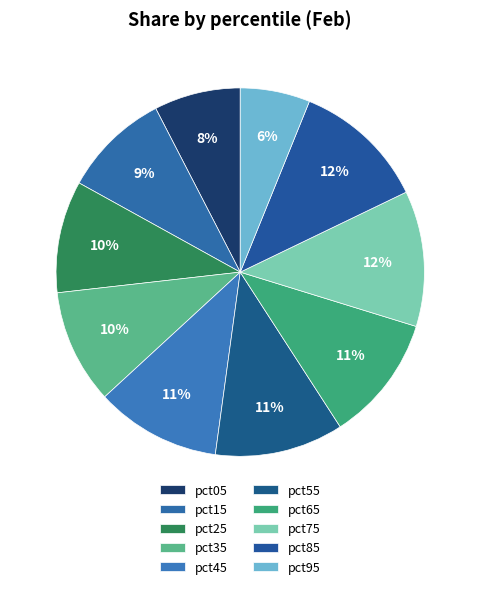

To the nearest percent, what percentage of the pie is pct15?

9%